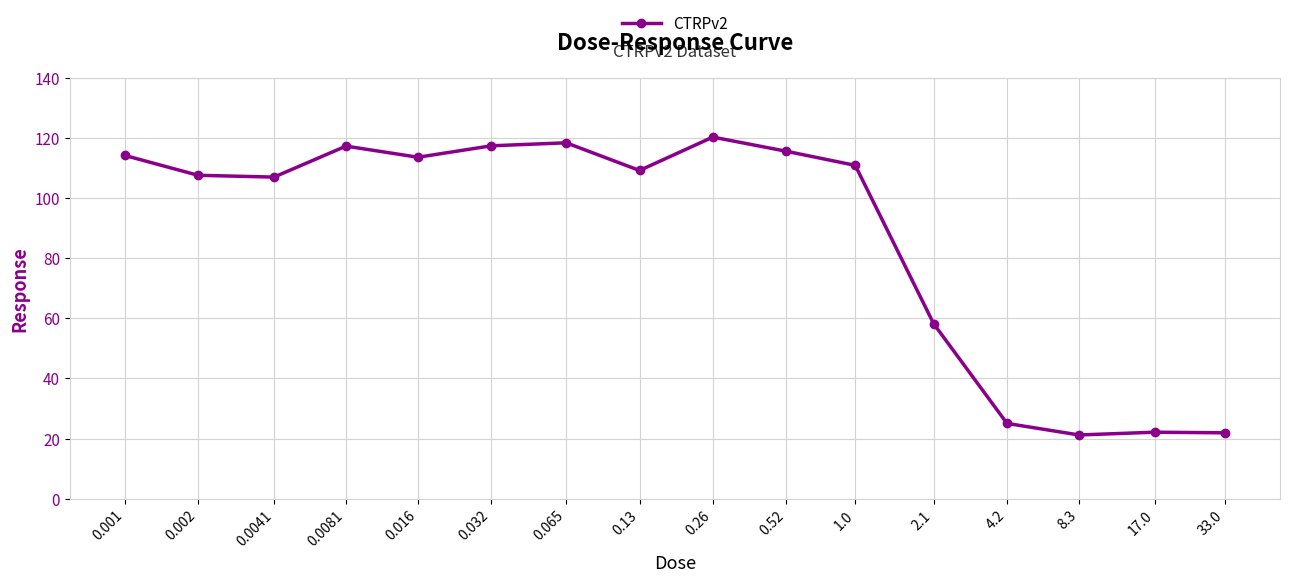

True or false: the data has more than 0 interior local peaks.

True